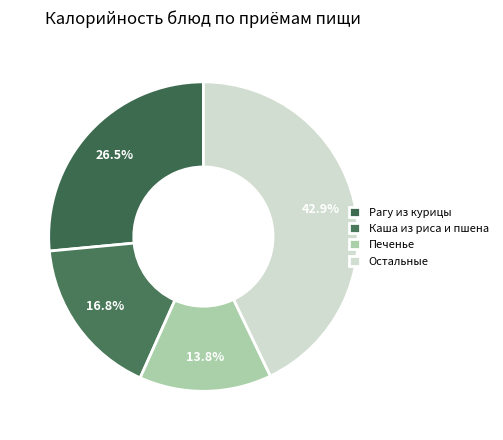

Is there any slice that represents more than half of the pie?

No